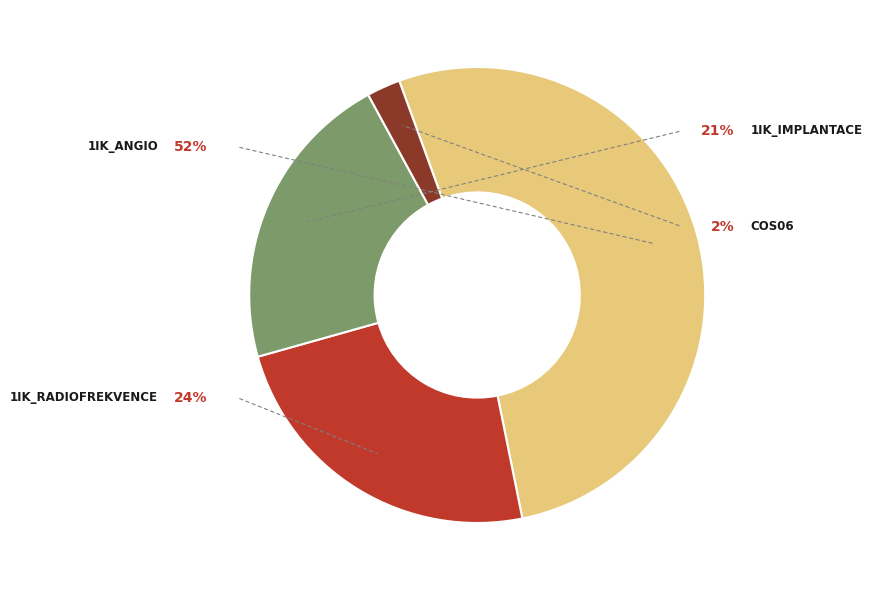

What is the total percentage of 1IK_Implantace and 1IK_Radiofrekvence?

45.2%